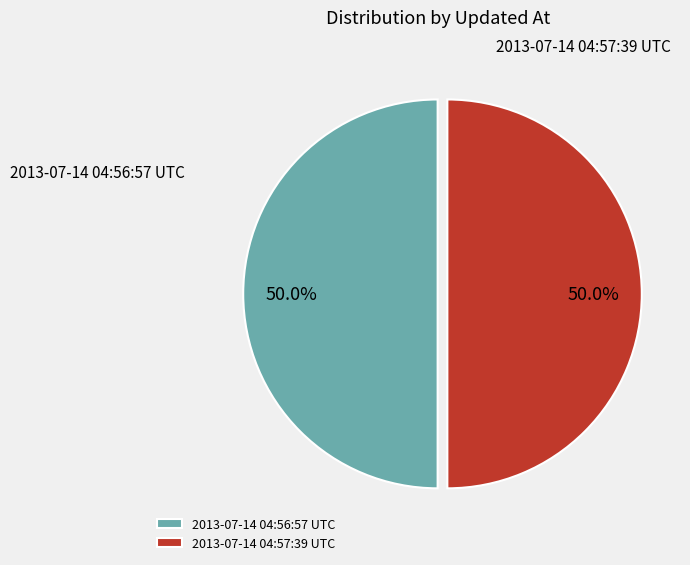

What is the ratio of the value at 2013-07-14 04:56:57 UTC to the value at 2013-07-14 04:57:39 UTC?

1.0